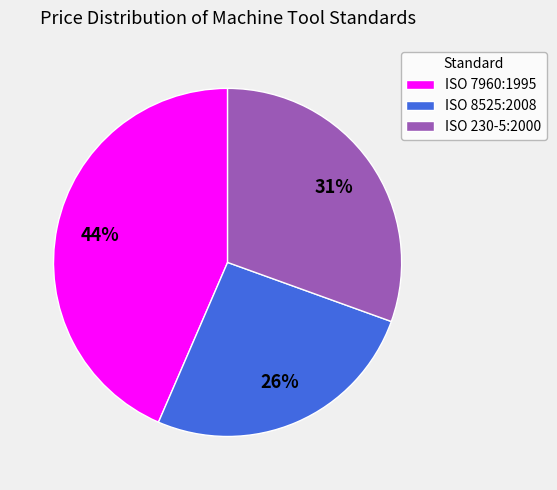

Is there any slice that represents more than half of the pie?

No